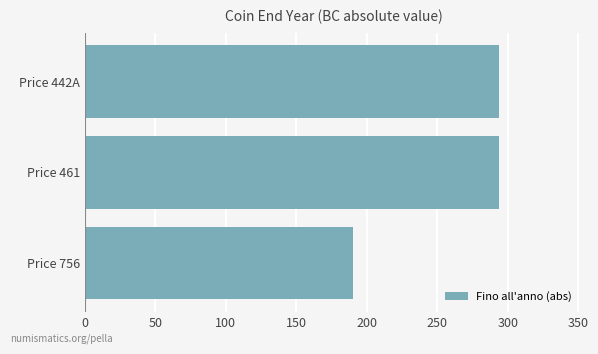

What is the average value?

259